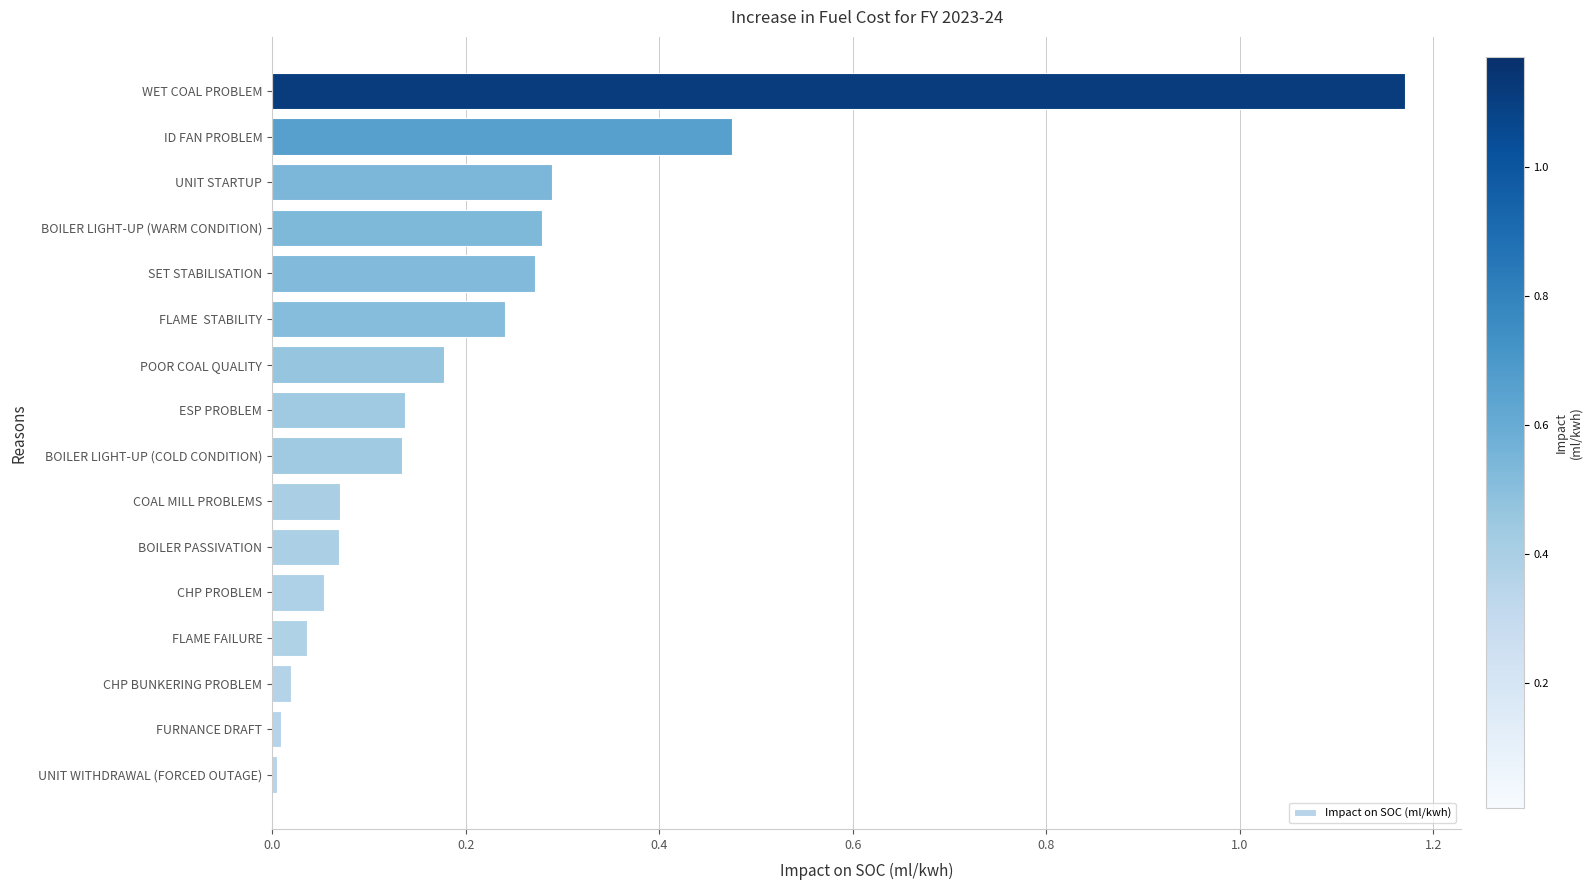

What is the sum of all values?

3.4